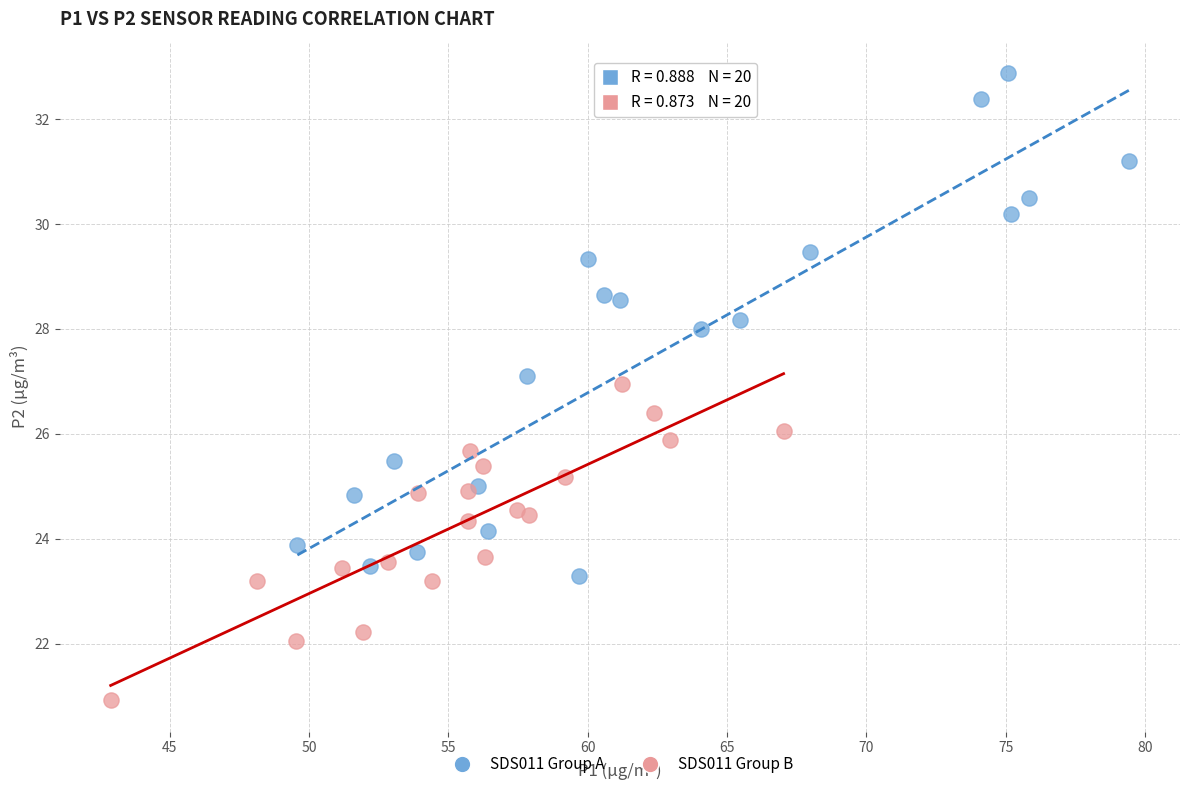

Which series has the widest spread of Y values?

SDS011 Group A